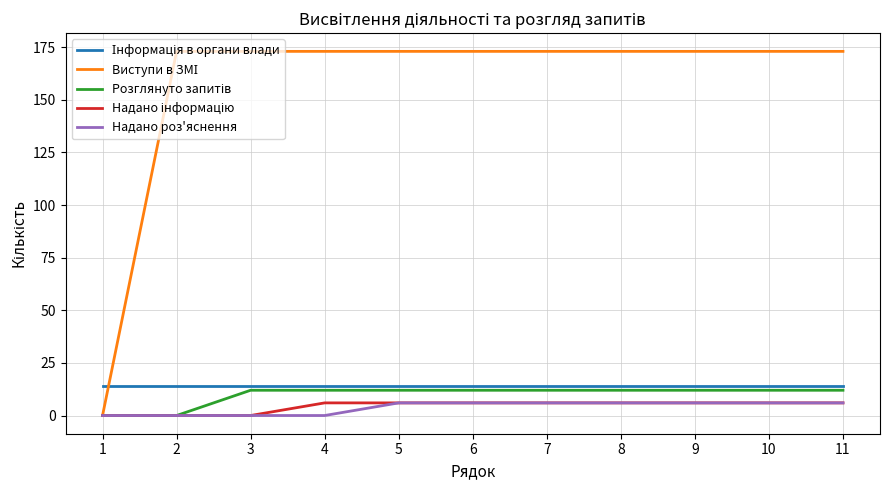

Is it true that Надано роз'яснення equals 6 at 9?

True